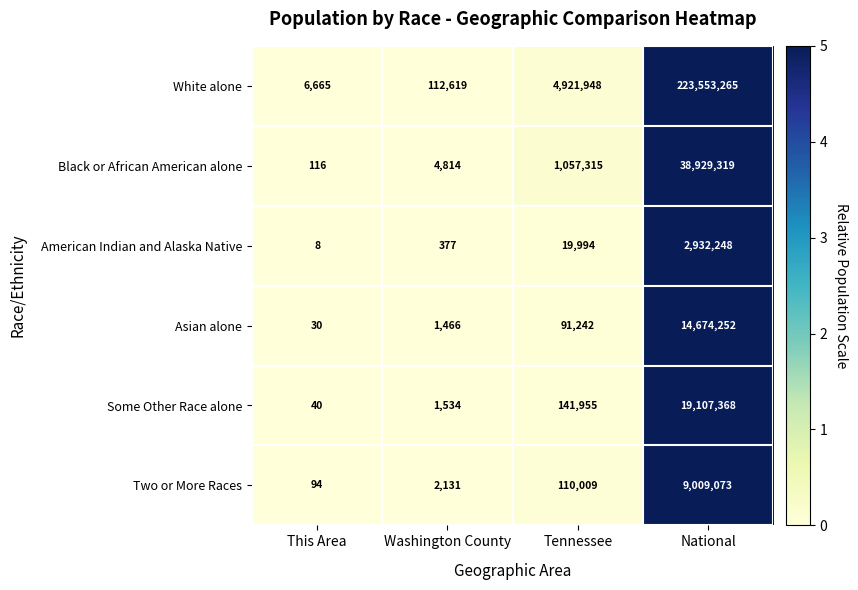

Reading left to right, what are all the values shown in this chart?

White alone: This Area=6665	Washington County=112619	Tennessee=4921948	National=223553265
Black or African American alone: This Area=116	Washington County=4814	Tennessee=1057315	National=38929319
American Indian and Alaska Native: This Area=8	Washington County=377	Tennessee=19994	National=2932248
Asian alone: This Area=30	Washington County=1466	Tennessee=91242	National=14674252
Some Other Race alone: This Area=40	Washington County=1534	Tennessee=141955	National=19107368
Two or More Races: This Area=94	Washington County=2131	Tennessee=110009	National=9009073